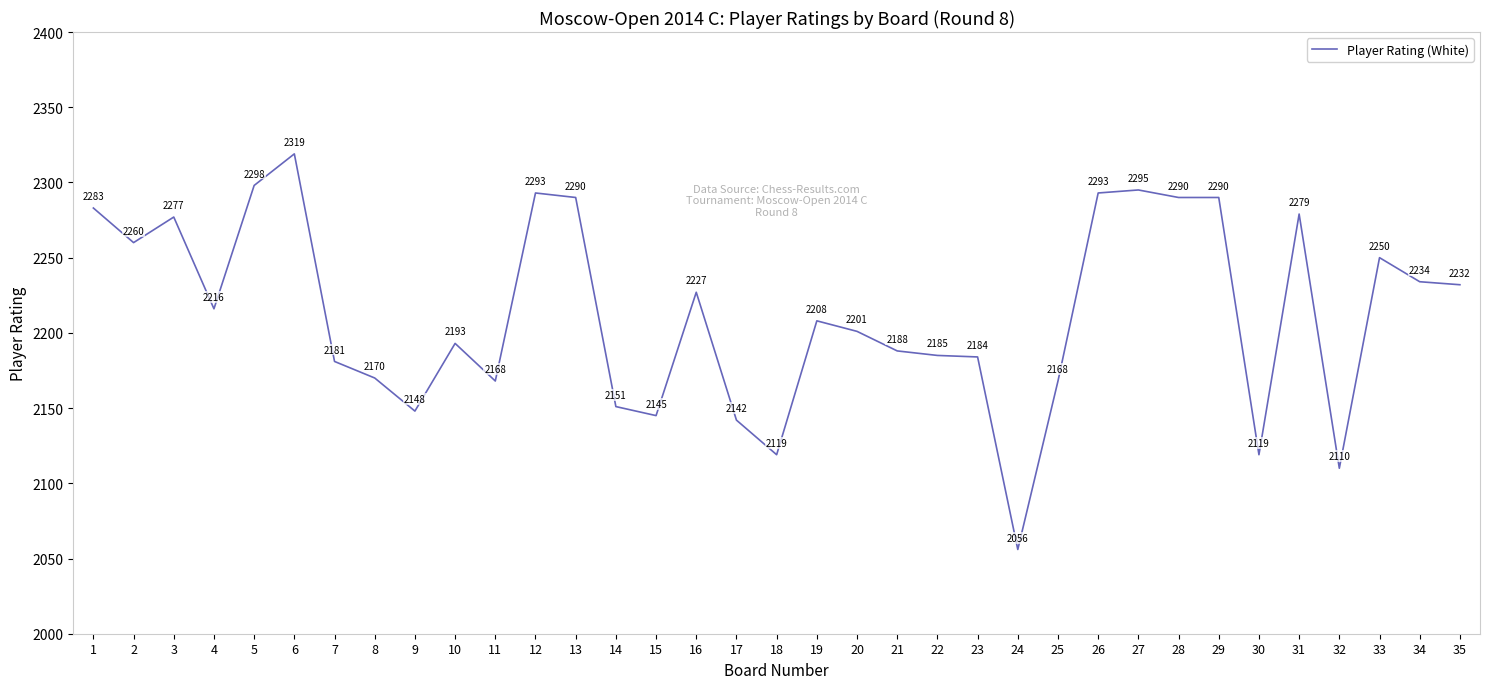

Reading right to left, list all the values displayed in this chart.

35=2232	34=2234	33=2250	32=2110	31=2279	30=2119	29=2290	28=2290	27=2295	26=2293	25=2168	24=2056	23=2184	22=2185	21=2188	20=2201	19=2208	18=2119	17=2142	16=2227	15=2145	14=2151	13=2290	12=2293	11=2168	10=2193	9=2148	8=2170	7=2181	6=2319	5=2298	4=2216	3=2277	2=2260	1=2283